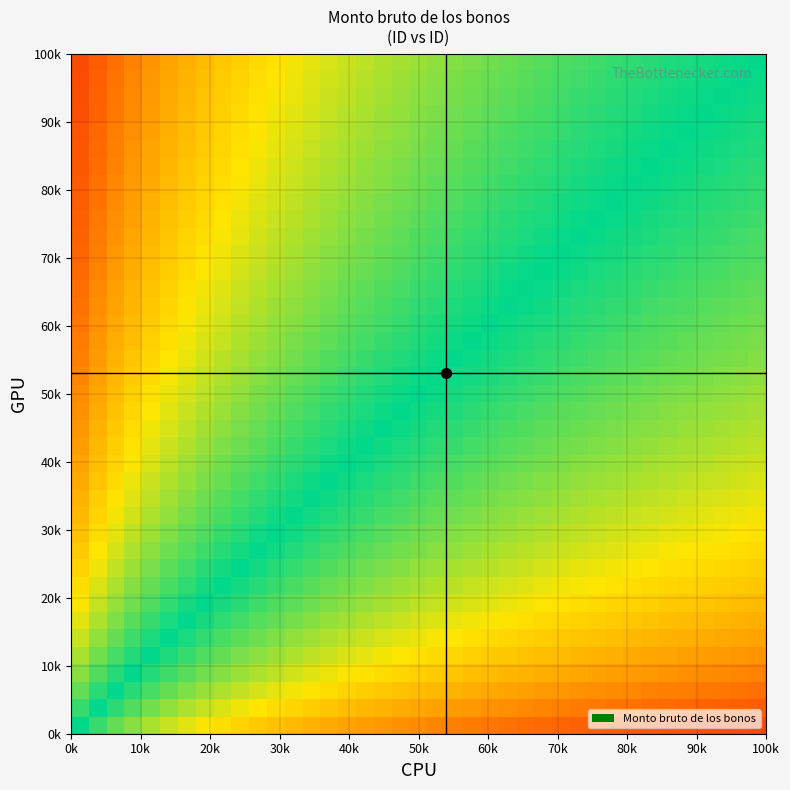

What is the maximum value shown in the chart?

2.3